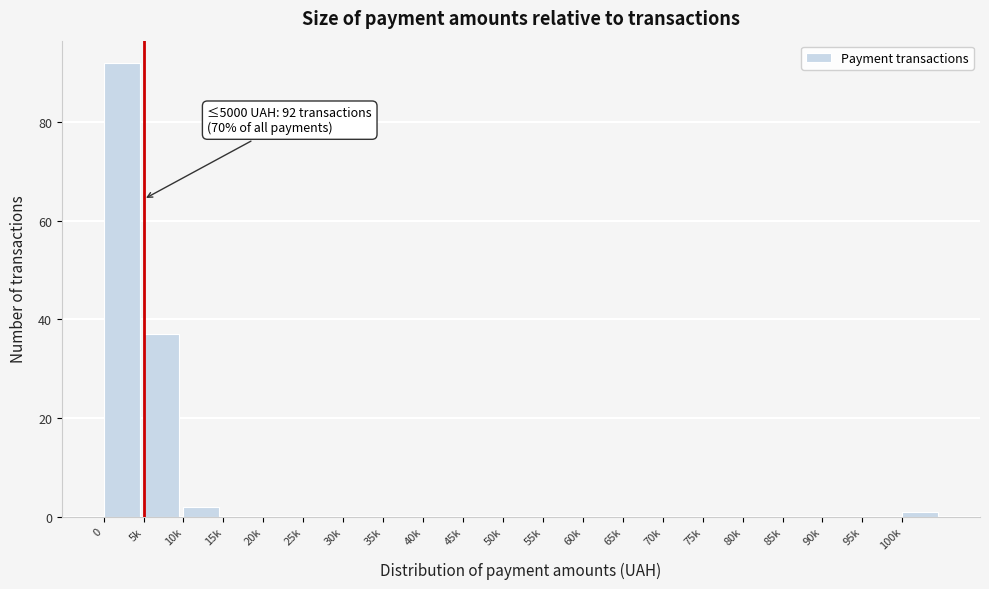

Reading left to right, transcribe all the data shown in this chart.

0=92	5k=37	10k=2	15k=0	20k=0	25k=0	30k=0	35k=0	40k=0	45k=0	50k=0	55k=0	60k=0	65k=0	70k=0	75k=0	80k=0	85k=0	90k=0	95k=0	100k=1